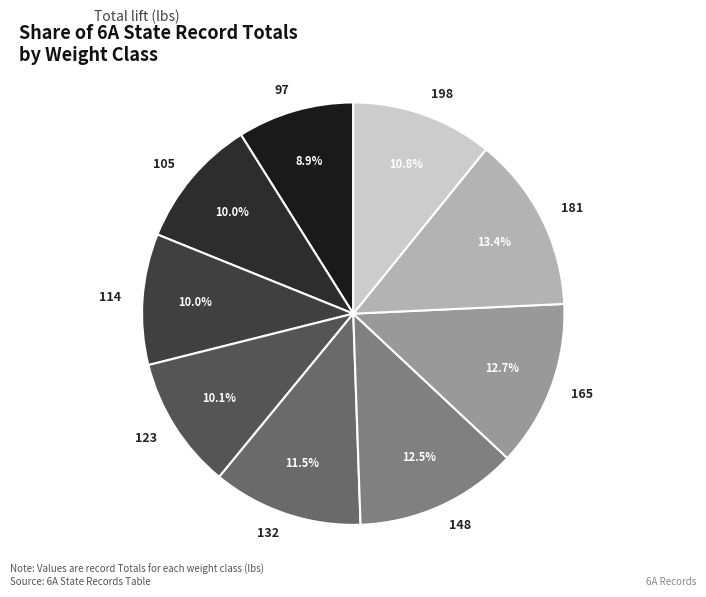

Between 105 and 148, which is larger?

148